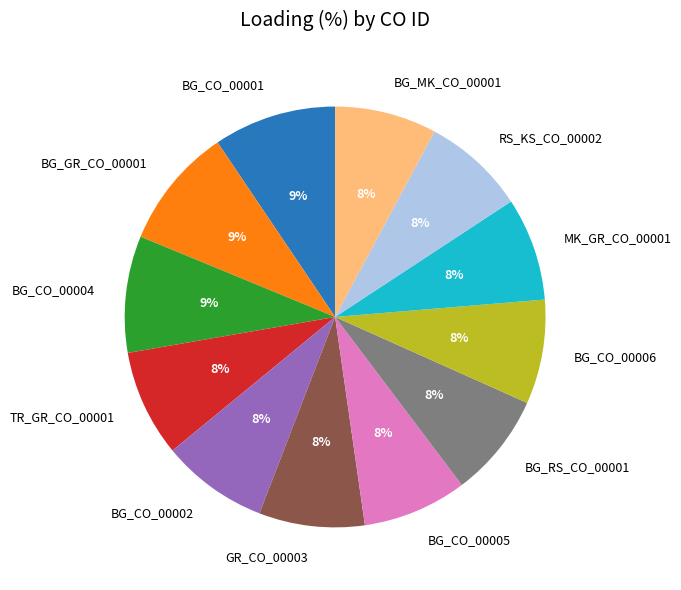

To the nearest percent, what is the average slice percentage?

8%